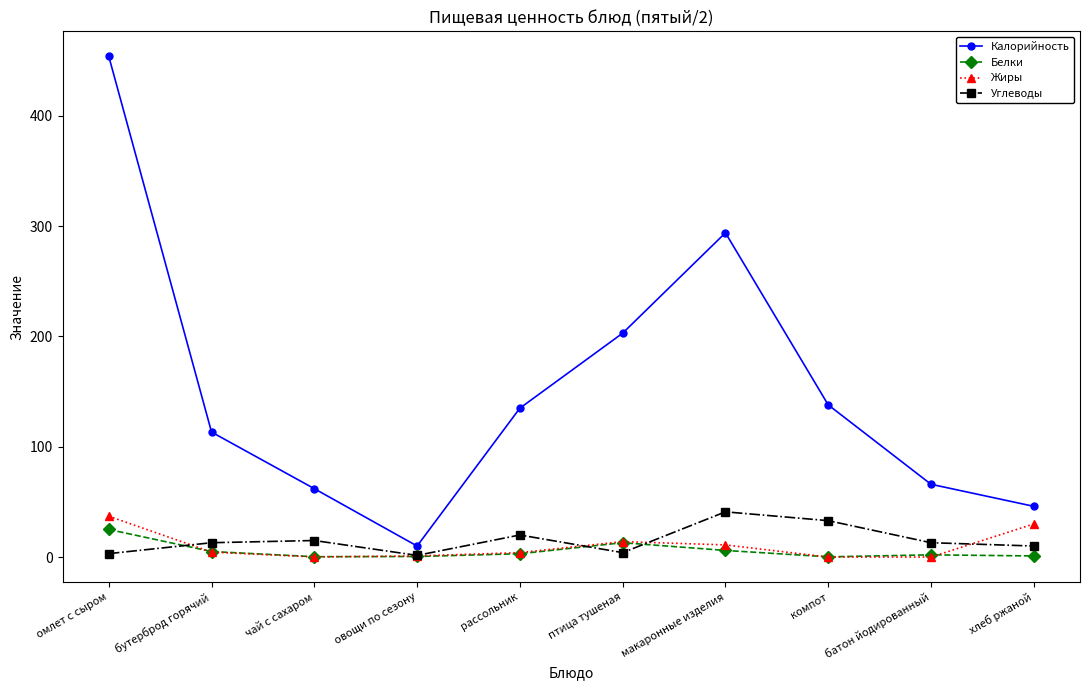

What value does the Углеводы series have at птица тушеная?

4.0